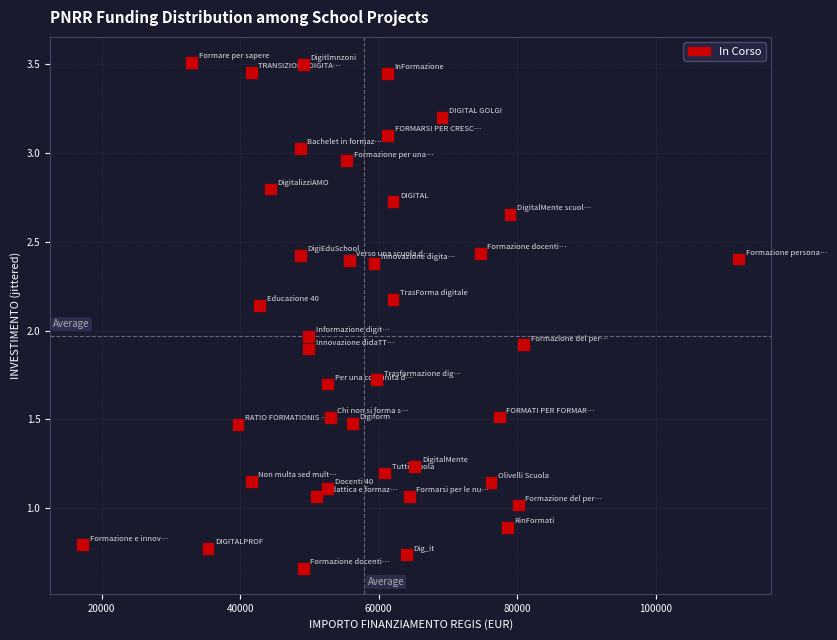

What is the range of X values (max minus min)?

94665.7